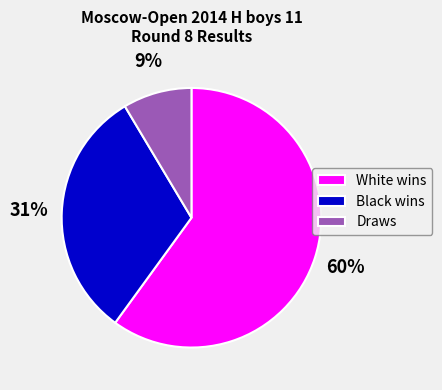

Which slice represents more than half of the pie?

White wins